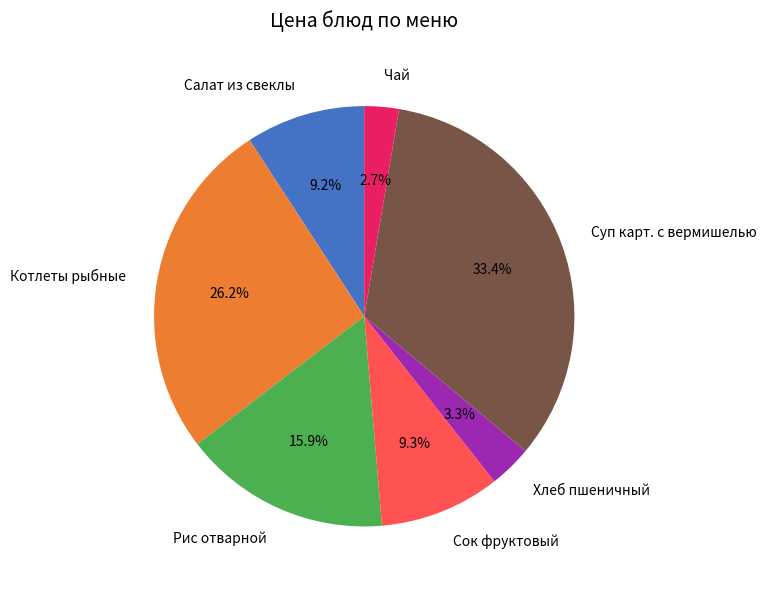

What percentage is NOT represented by Рис отварной?

84.1%